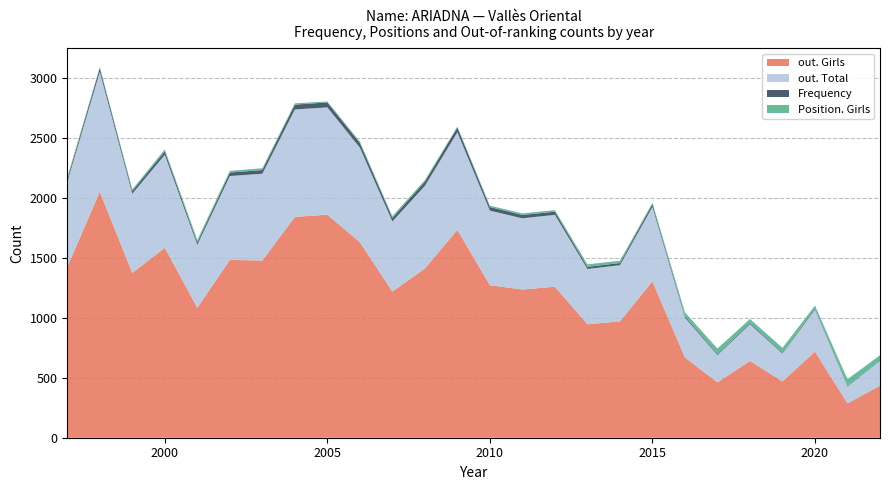

Reading right to left, what are all the values shown in this chart?

out. Girls: 434	287	719	470	641	462	670	1305	971	947	1260	1237	1273	1735	1412	1220	1632	1861	1843	1479	1484	1084	1585	1375	2053	1425
out. Total: 210	140	350	233	306	227	332	621	469	461	600	594	622	814	690	585	789	896	896	724	700	526	776	661	1001	709
Frequency: 6	4	10	7	10	8	12	23	18	18	26	28	30	40	35	29	39	41	41	31	29	20	29	23	31	22
Position. Girls: 38	57	24	40	34	47	32	13	19	21	13	13	12	8	13	16	12	8	11	15	14	21	16	14	10	18